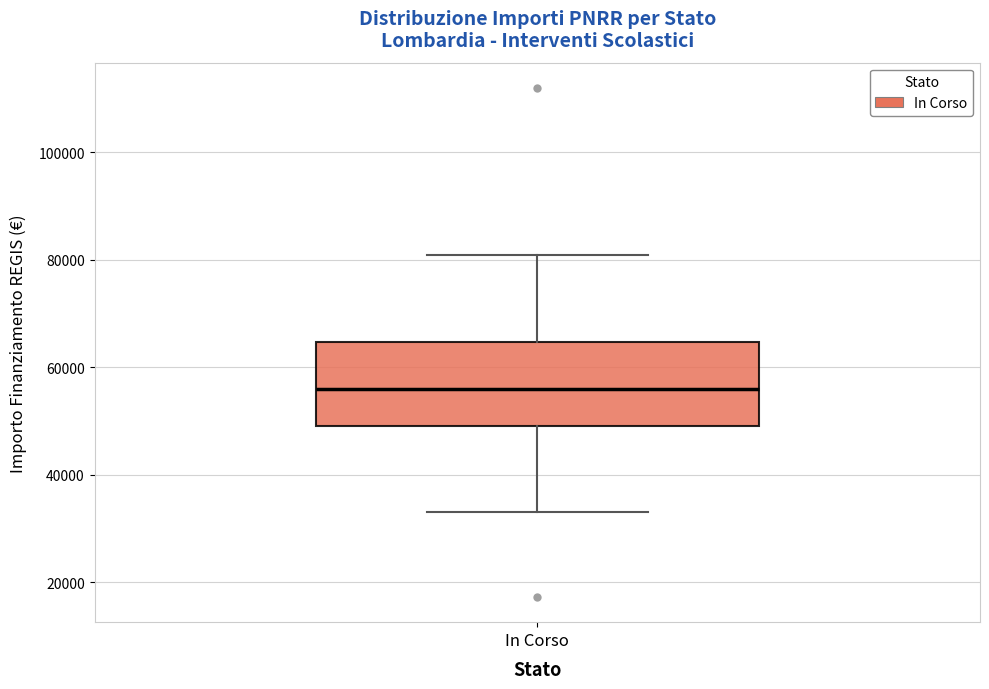

Where is the lower edge of the box for In Corso on the y-axis? The values are not printed on the chart, so give them approximately, as read against the axis.

50000